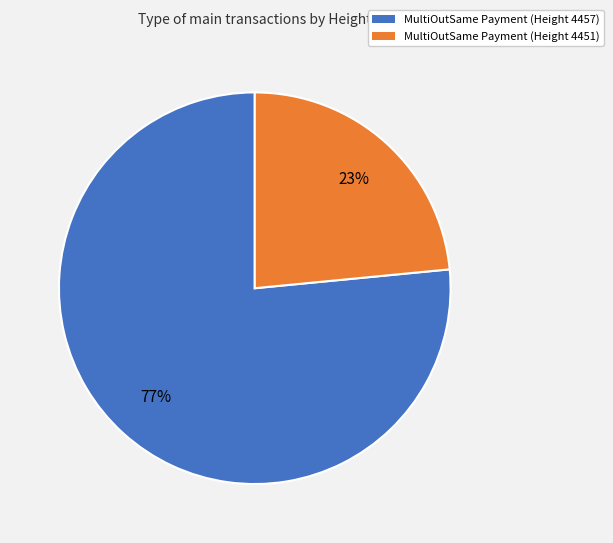

Is there a majority slice in this chart?

Yes